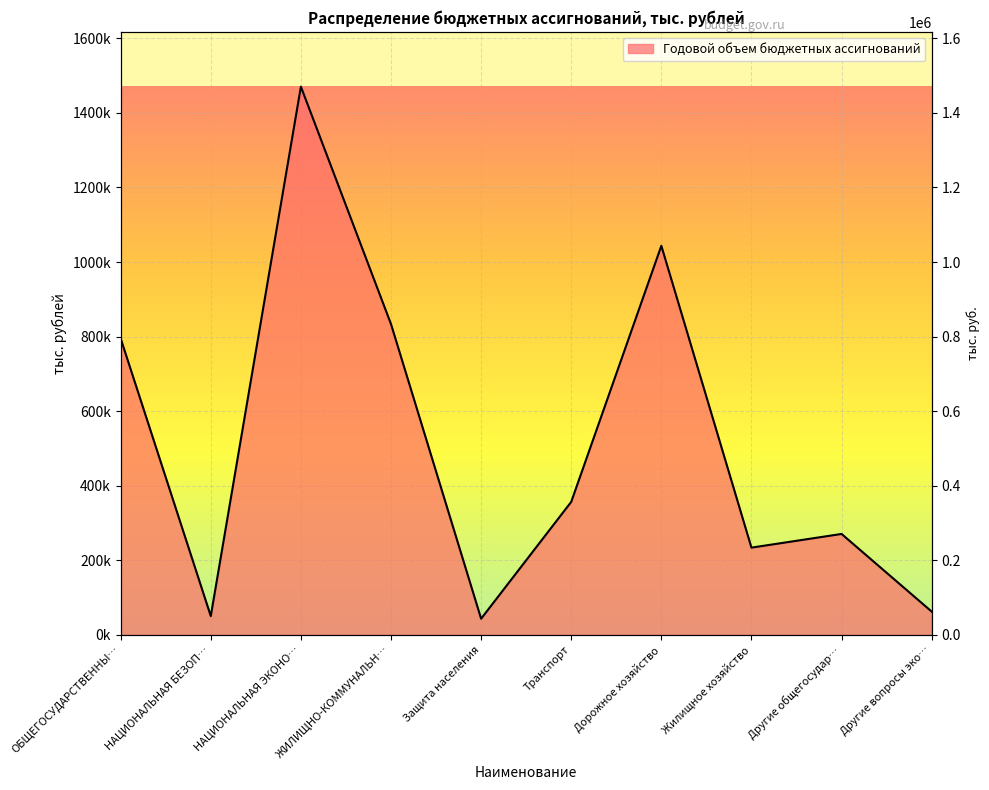

True or false: the data has more than 2 interior local peaks.

True